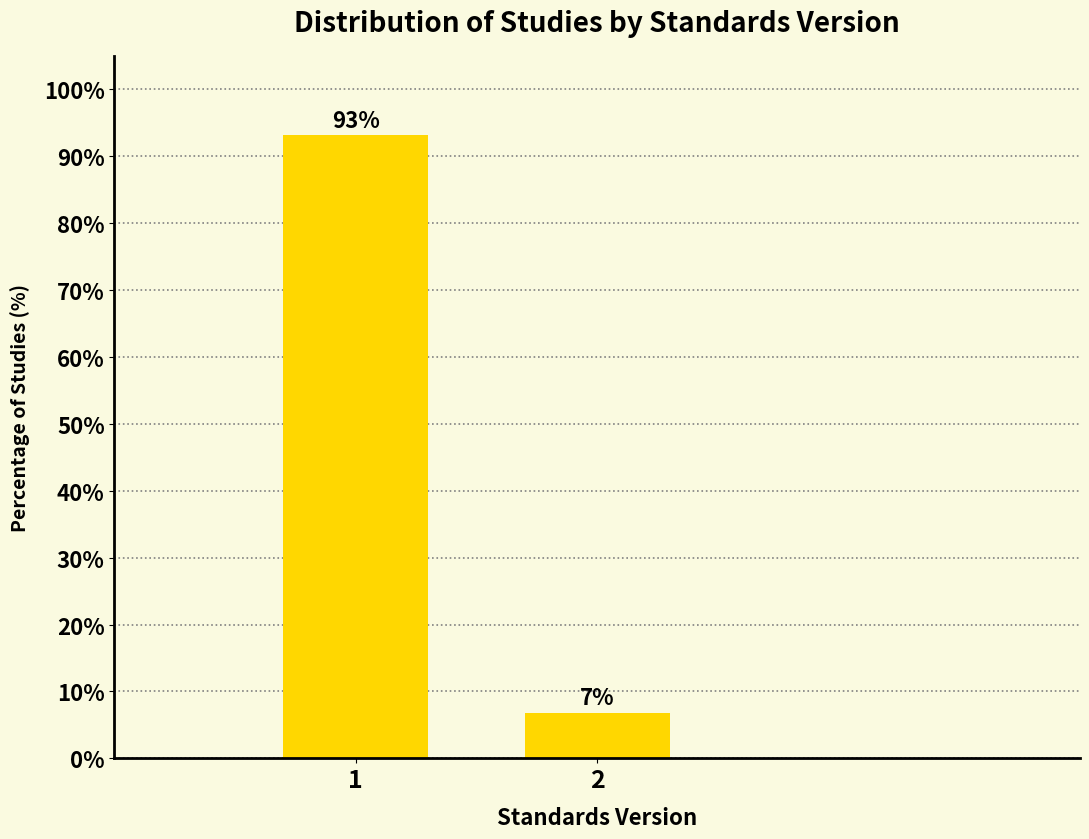

What is the approximate value at 1?

93.2